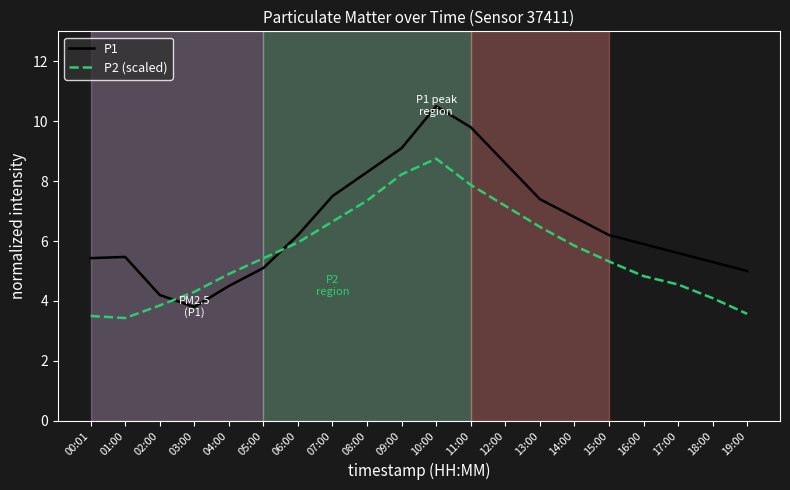

Where do P2 (scaled) and P1 first cross each other?

02:00 and 03:00